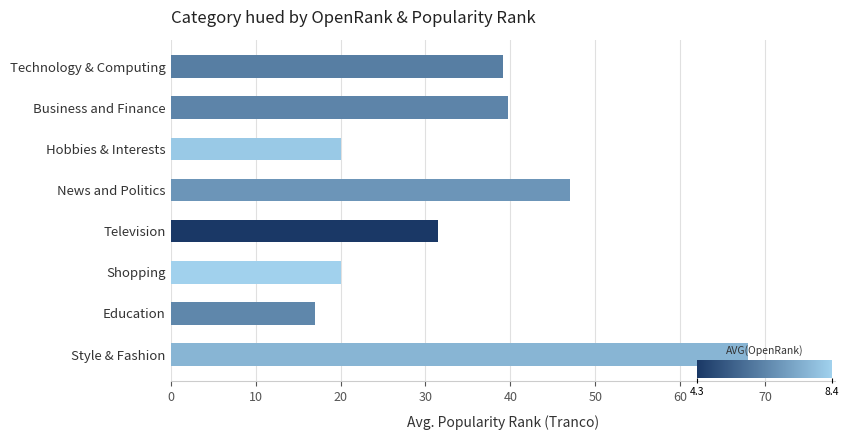

Are the bars grouped side by side (vs. stacked)?

No